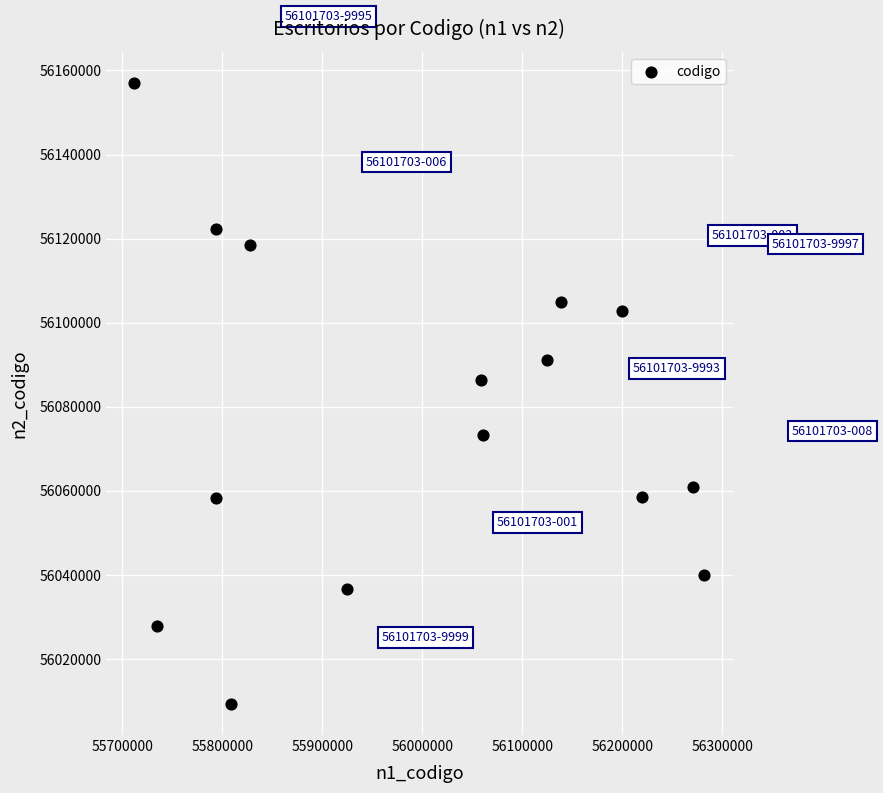

What is the range of Y values (max minus min)?

147745.1